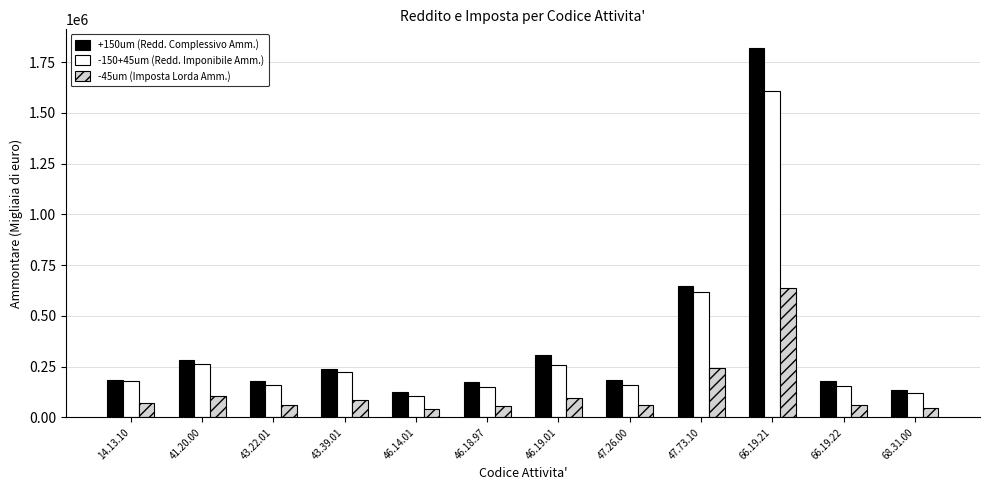

What is the spread (max minus min) of values at 66.19.21?

1184548